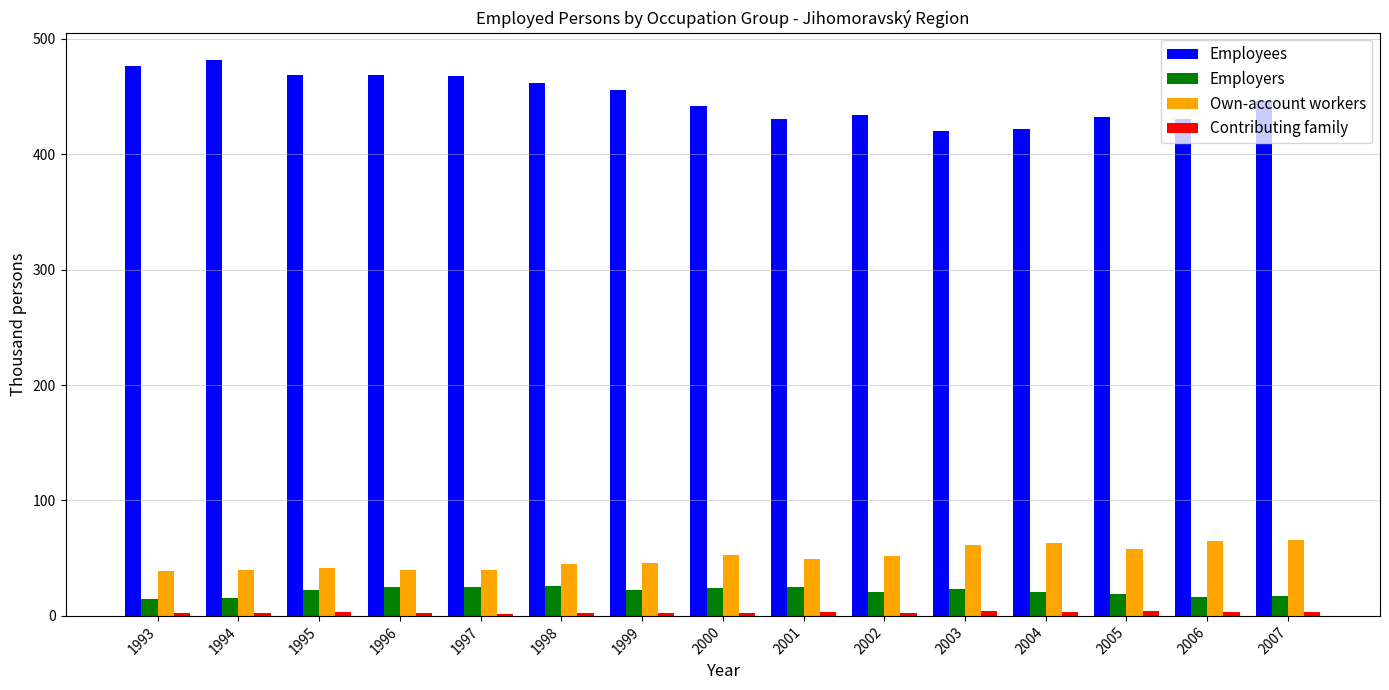

How many values in the Employees series are below 445?

7